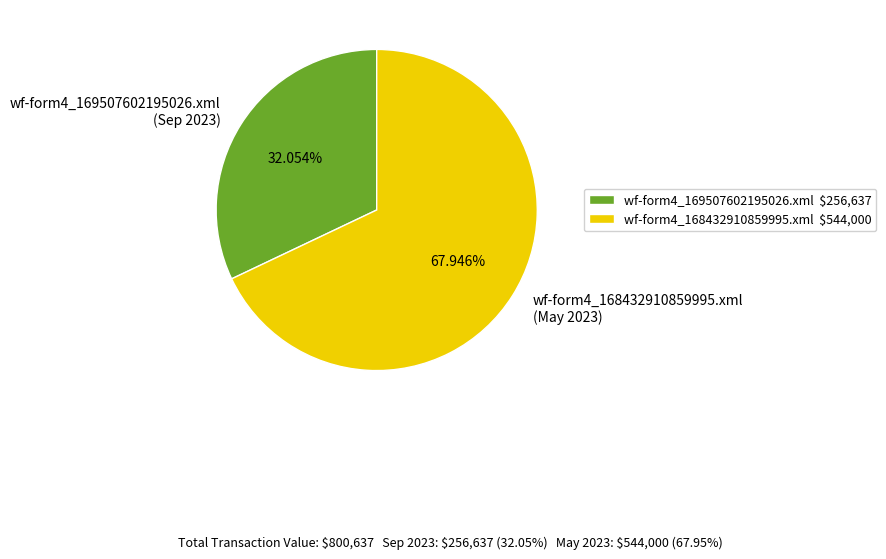

Does wf-form4_169507602195026.xml represent more than half of the total?

No